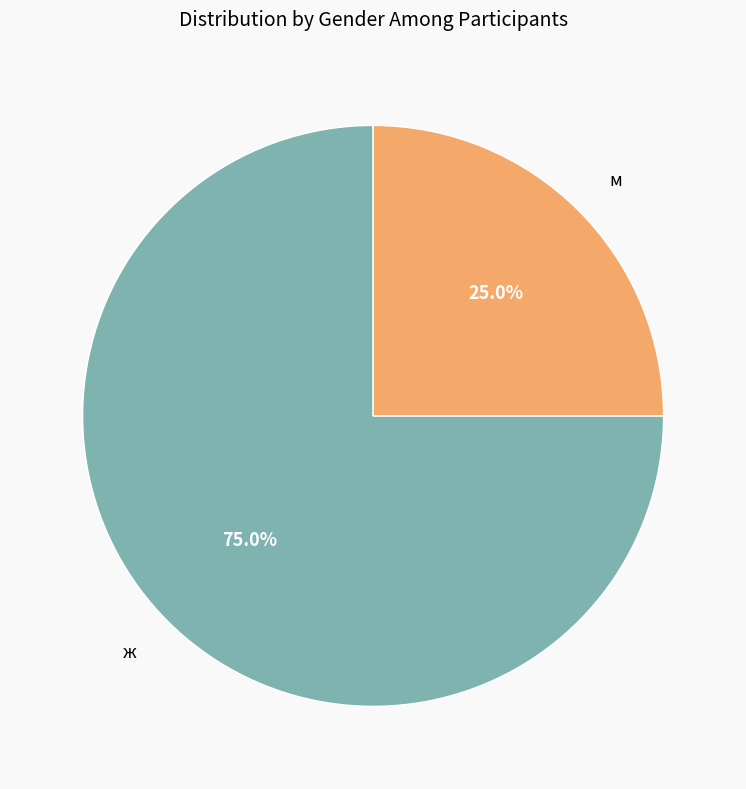

What percentage is the м slice, to the nearest percent?

25%